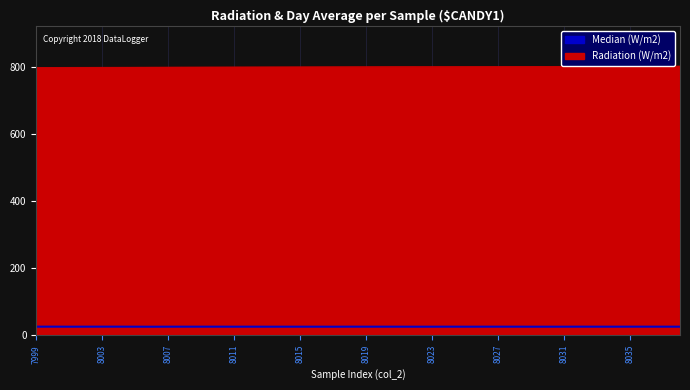

True or false: Radiation (W/m2) has more than 2 points higher than both neighbors.

False